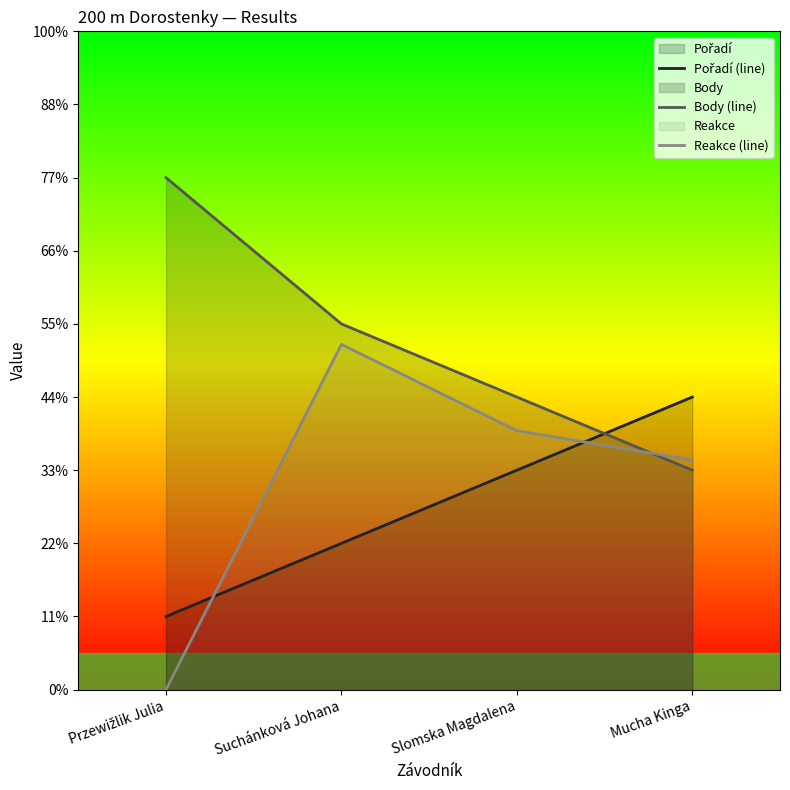

What is the total value across all series at Mucha Kinga?

10.1